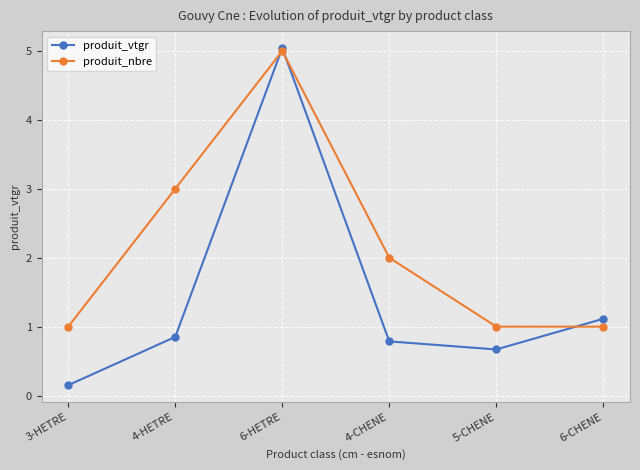

The produit_nbre series shows 1.0 at 6-CHENE. True or false?

True